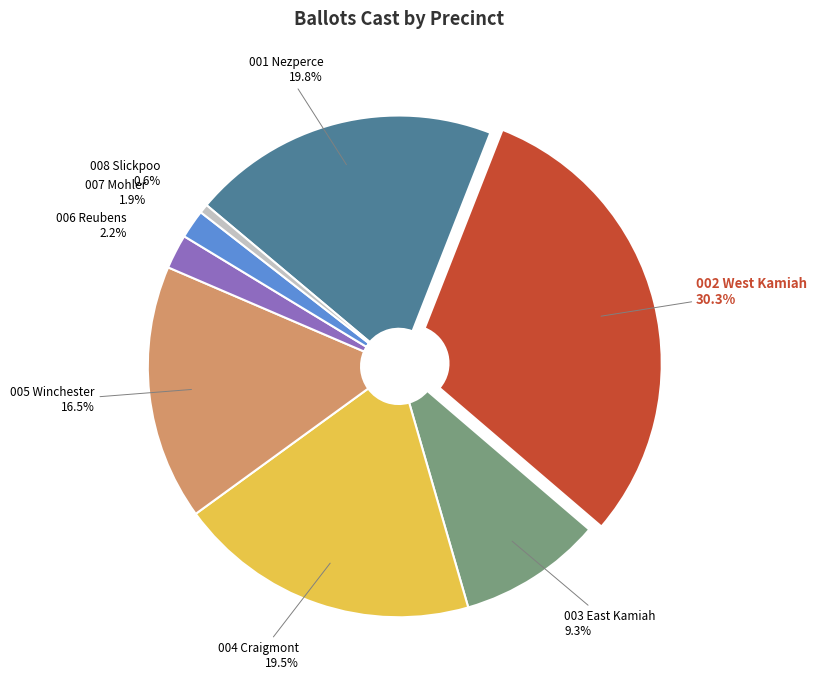

Is it true that 005 Winchester is 27% of the pie?

False